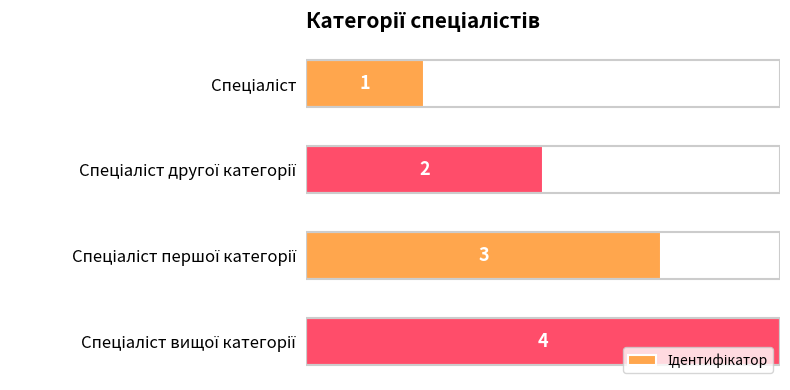

What is the difference between the maximum and minimum values?

3